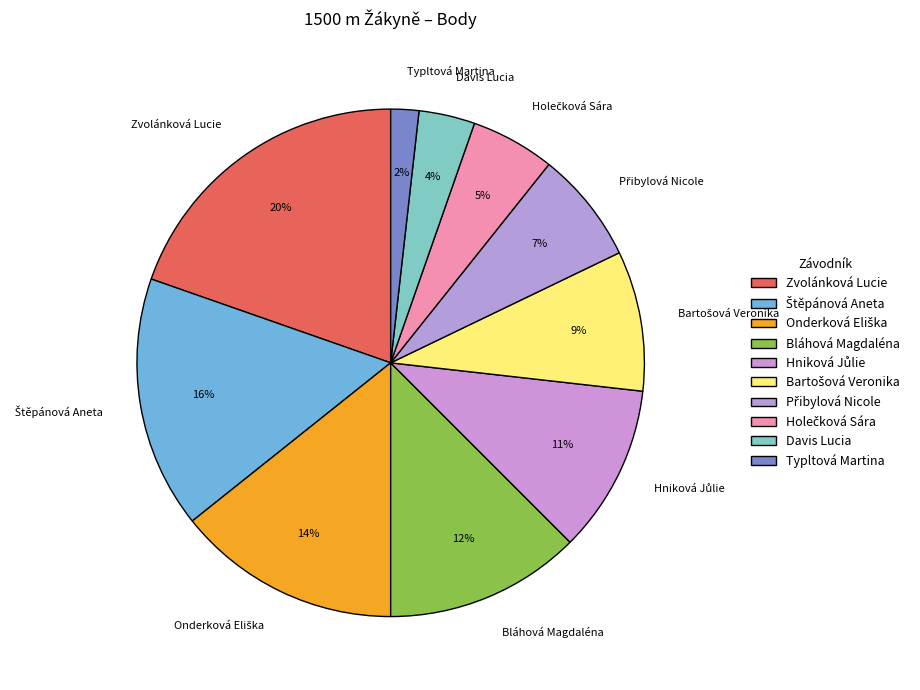

Does any single category account for the majority?

No